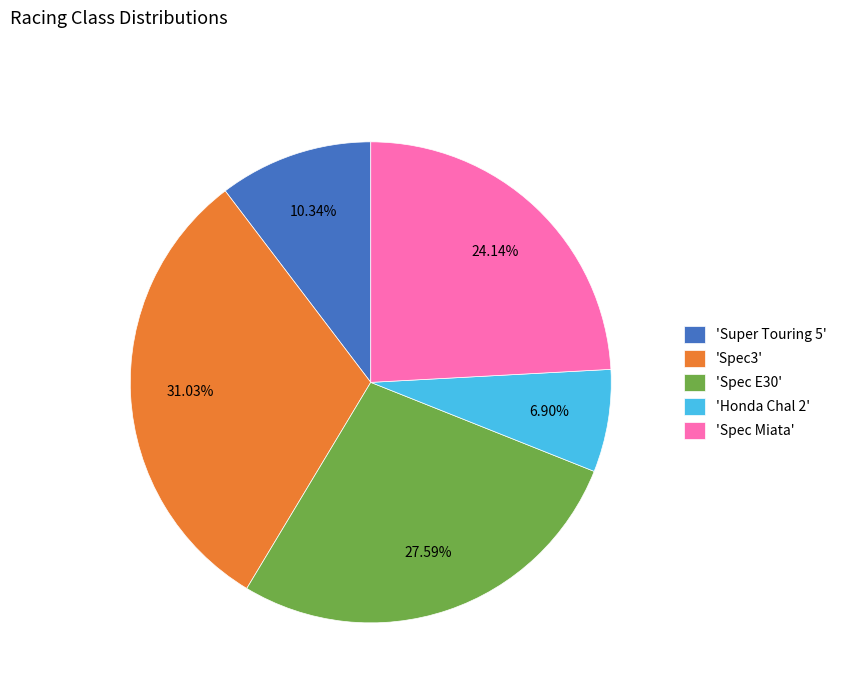

How many slices are in this pie chart?

5